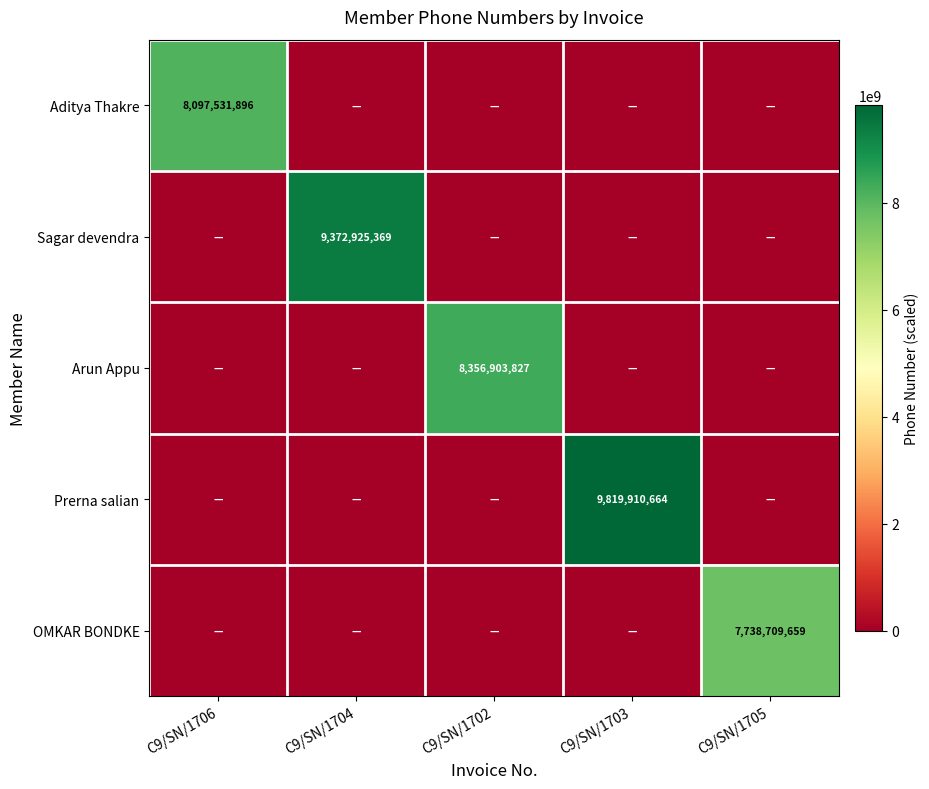

Where is Arun Appu nearest to the value 4178451913?

C9/SN/1706